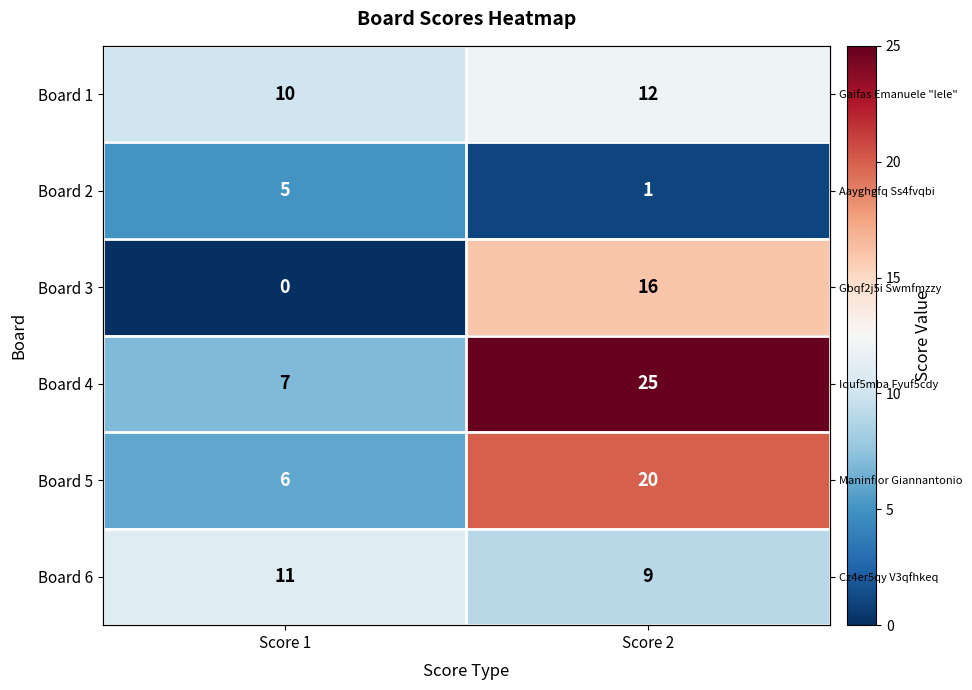

List the series in order of their peak value, lowest first.

Board 2, Board 6, Board 1, Board 3, Board 5, Board 4